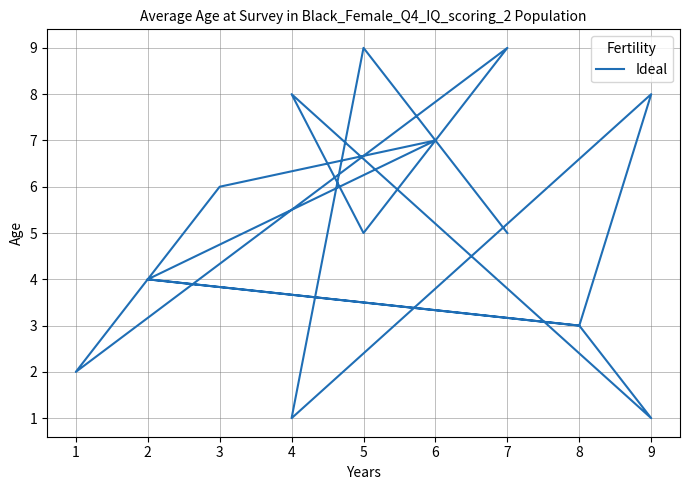

Where does the data first go above 5?

4